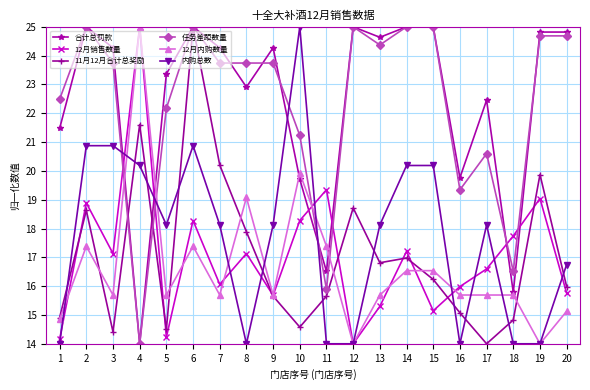

What is the minimum value shown in the chart?

14.0